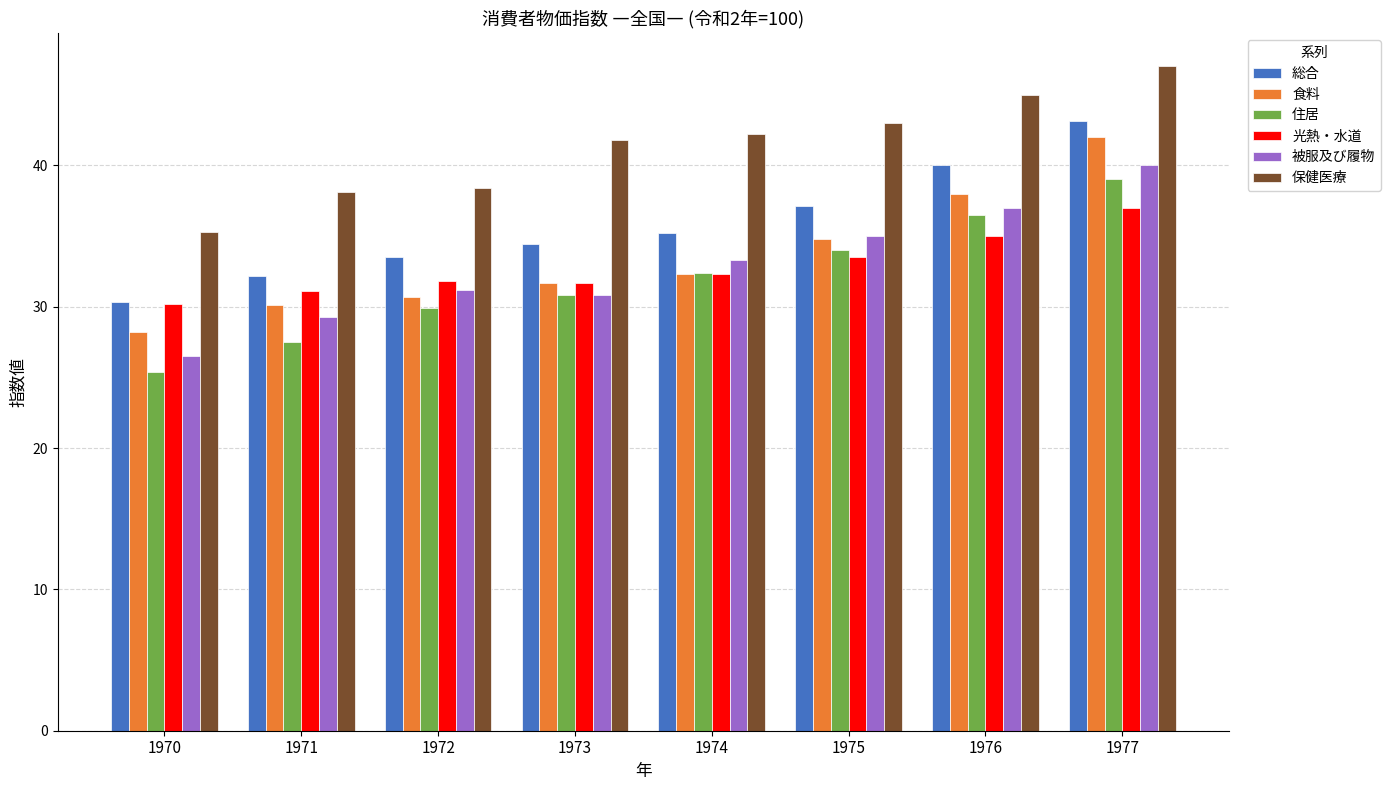

What is the difference between the maximum and second lowest values in the 食料 series?

11.9